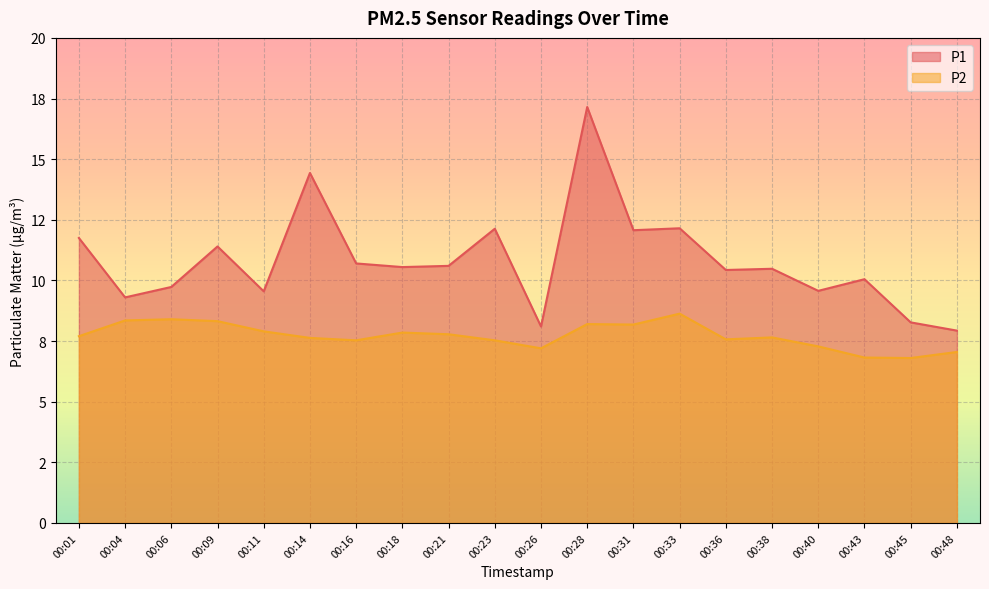

Reading left to right, extract all data points from this chart.

P1: 11.8	9.3	9.7	11.4	9.6	14.4	10.7	10.6	10.6	12.1	8.1	17.1	12.1	12.2	10.4	10.5	9.6	10.1	8.3	7.9
P2: 7.7	8.3	8.4	8.3	7.9	7.6	7.5	7.8	7.8	7.5	7.2	8.2	8.2	8.6	7.6	7.7	7.3	6.8	6.8	7.0